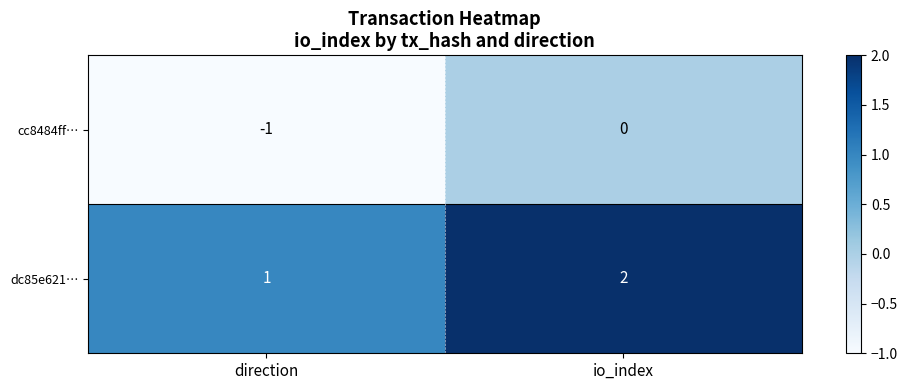

What is the total value across all series at io_index?

2